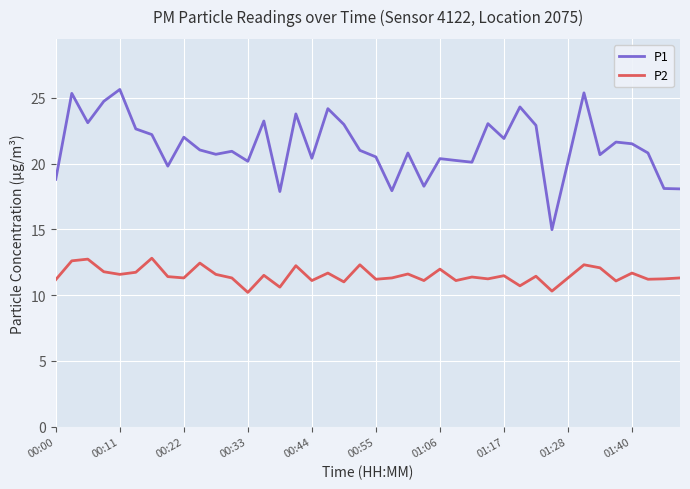

What is the difference between the maximum and minimum values in the P2 series?

2.6